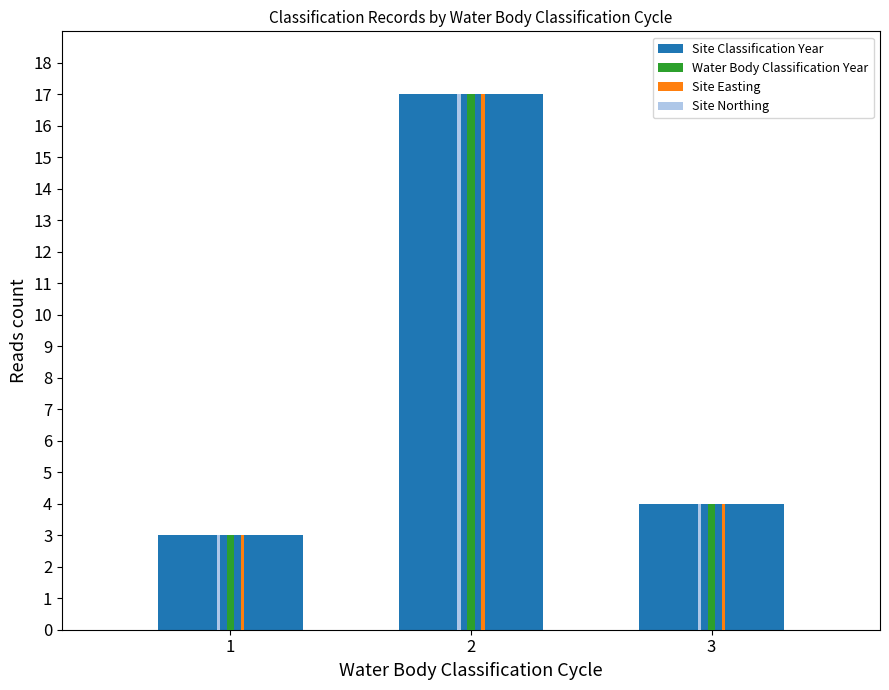

Which category has the lowest value across all series?

1